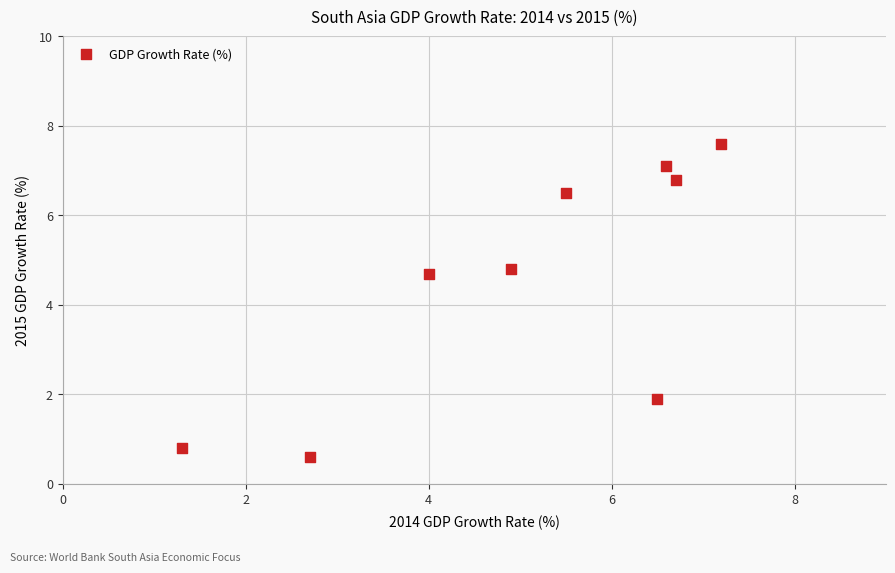

What is the range of Y values (max minus min)?

7.0